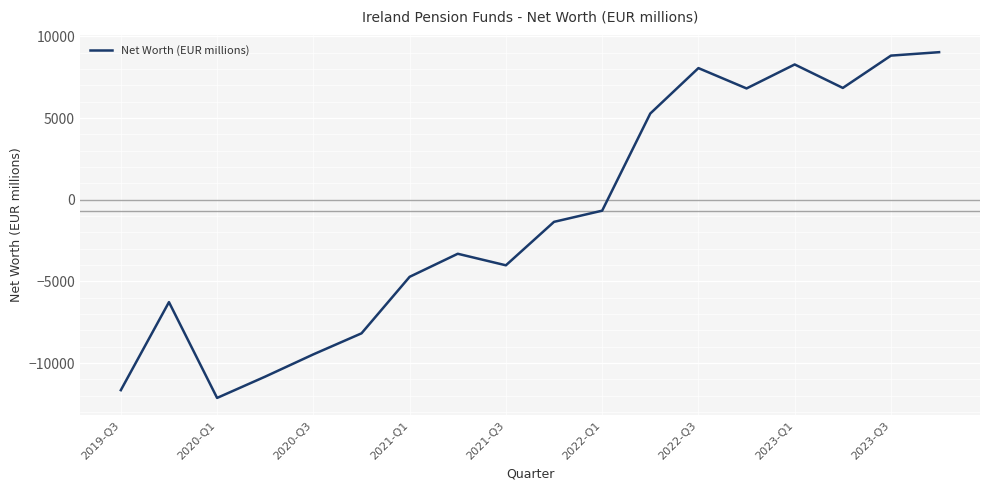

How many lines are shown in the chart?

1